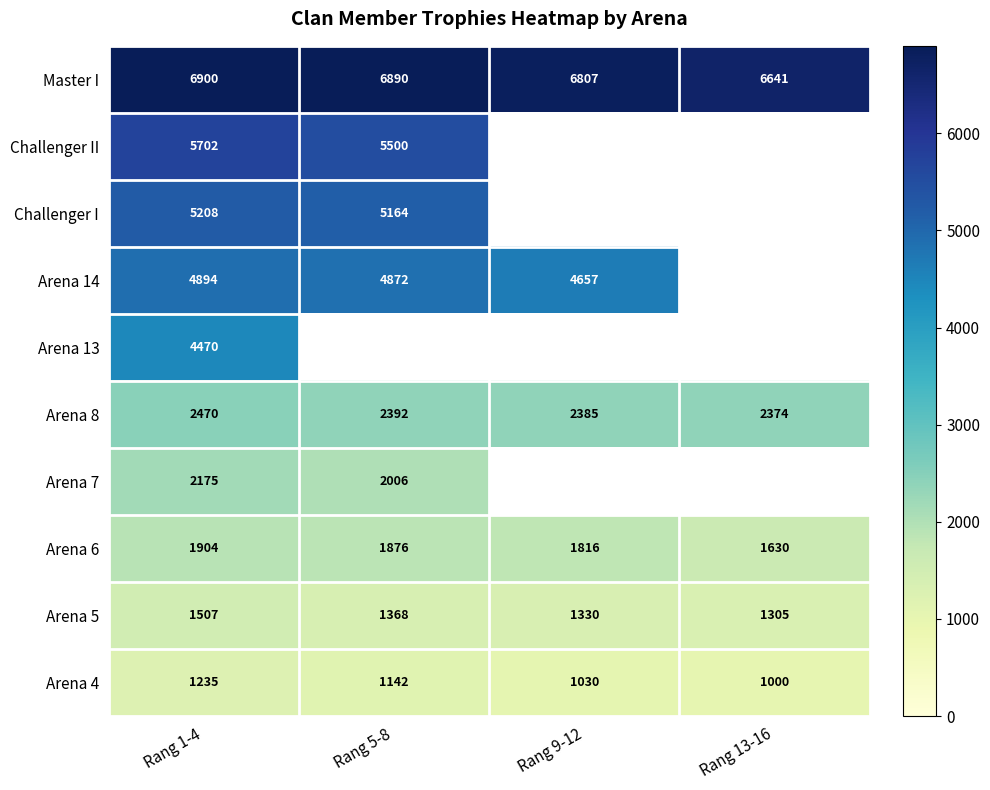

True or false: Master I has a value of 6641 at Rang 13-16.

True